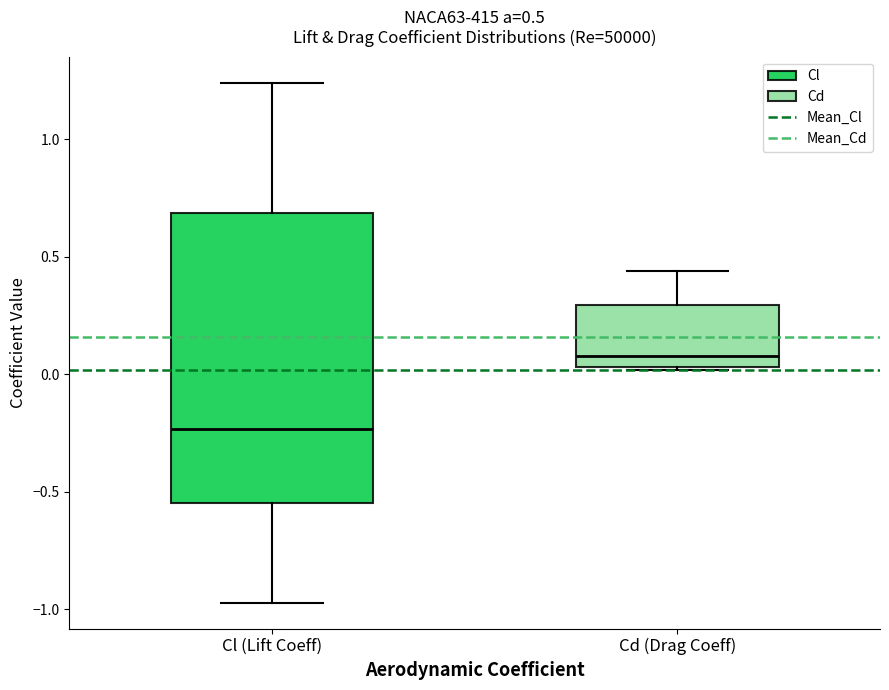

Which box has the lowest median line?

Cl (Lift Coeff)